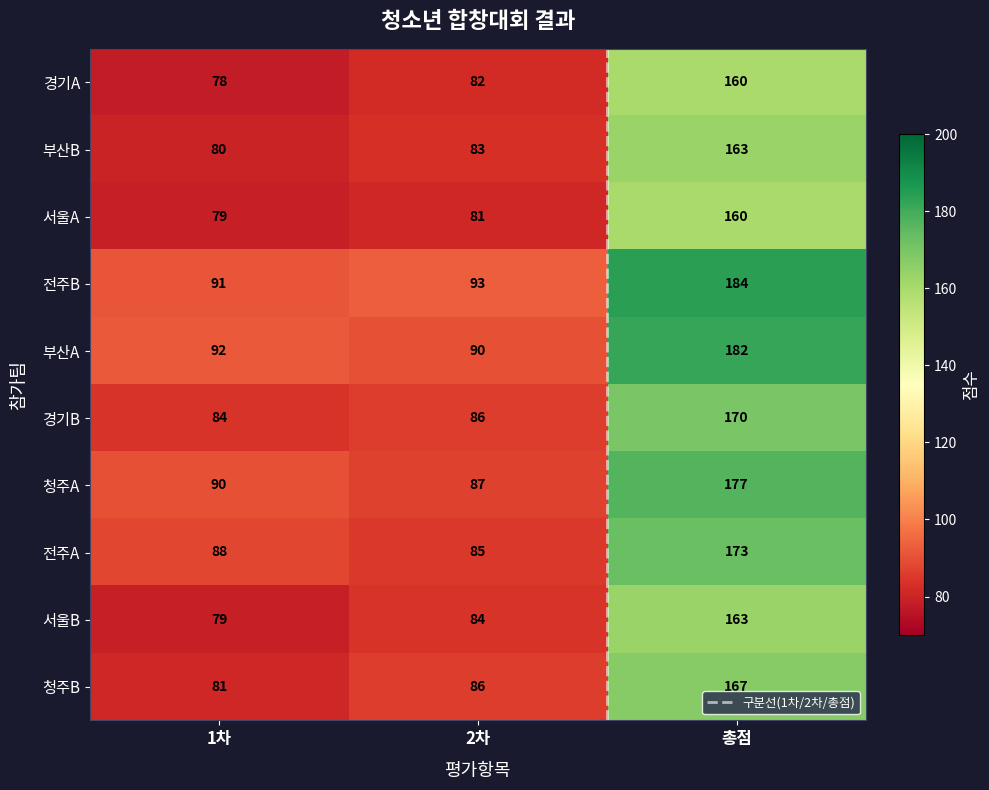

Is the value of 전주B at 총점 greater than the value of 전주A at 2차?

Yes